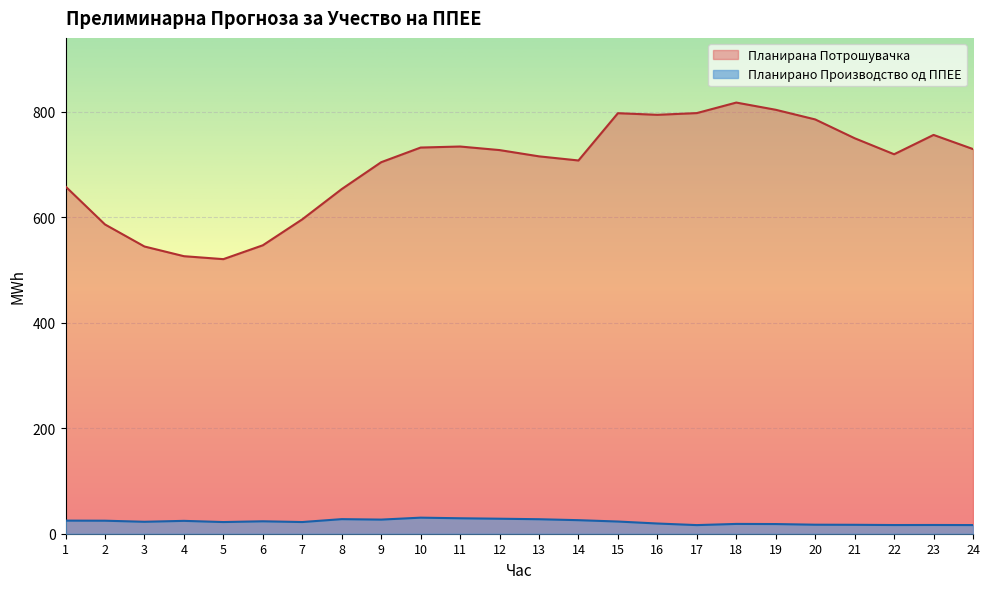

At which category is the sum across all series the highest?

18